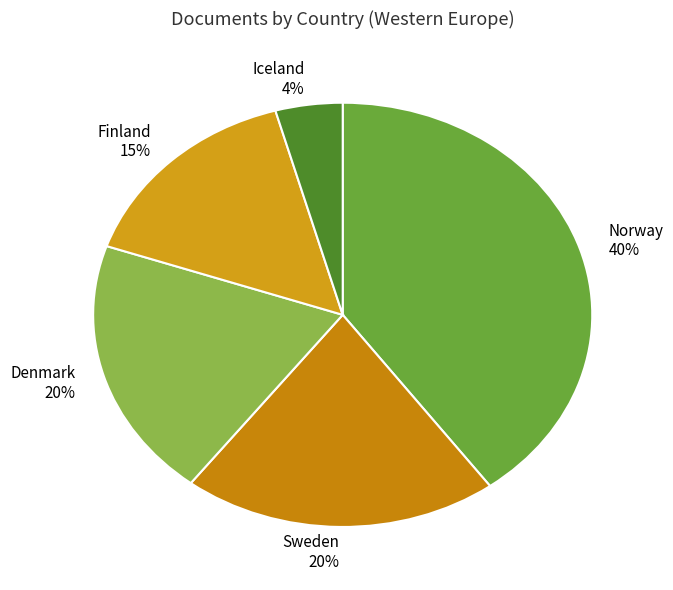

How many segments does this pie chart have?

5